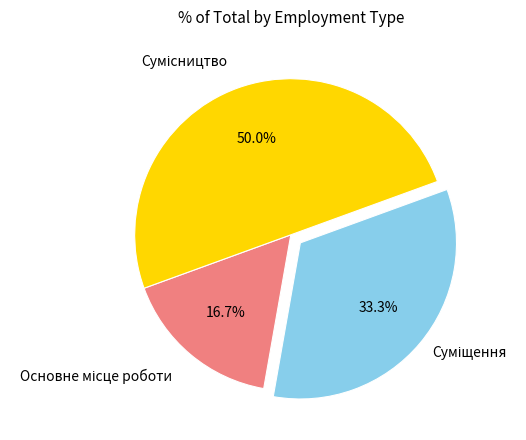

Which slice is the largest?

Сумісництво